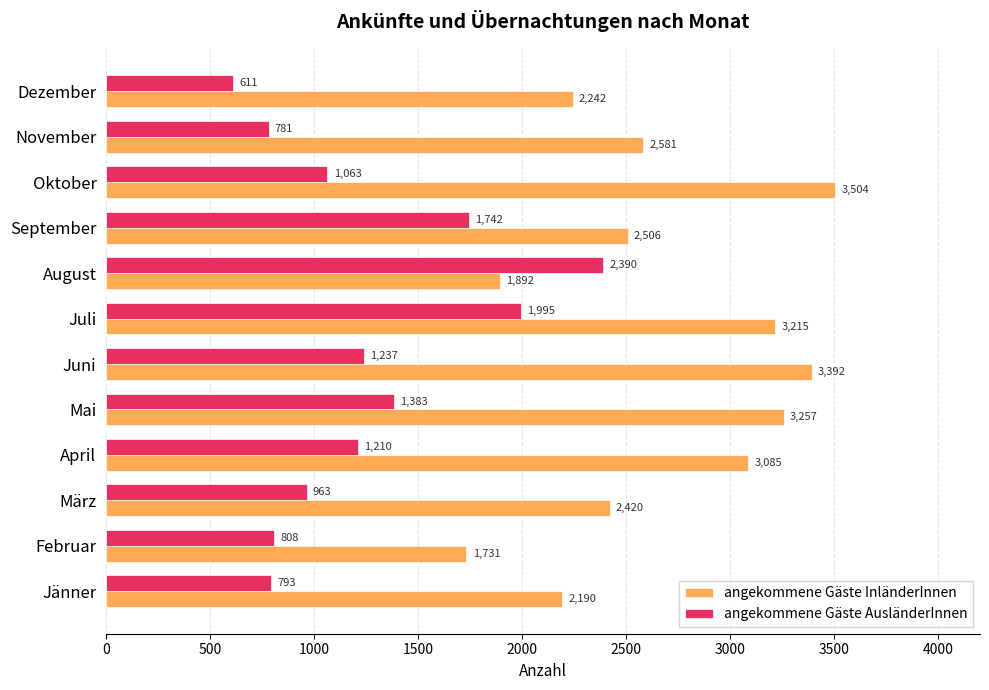

True or false: angekommene Gäste InländerInnen has a value of 3504 at Oktober.

True